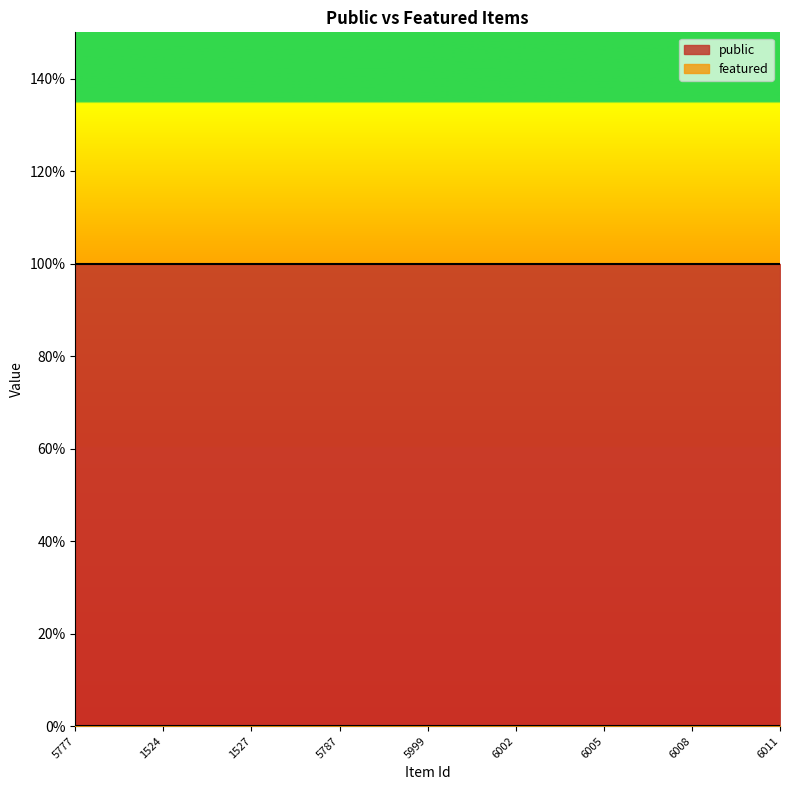

Reading right to left, what are all the values shown in this chart?

public: 1	1	1	1	1	1	1	1	1	1	1	1	1	1	1	1	1	1	1	1	1	1	1	1	1
featured: 0	0	0	0	0	0	0	0	0	0	0	0	0	0	0	0	0	0	0	0	0	0	0	0	0